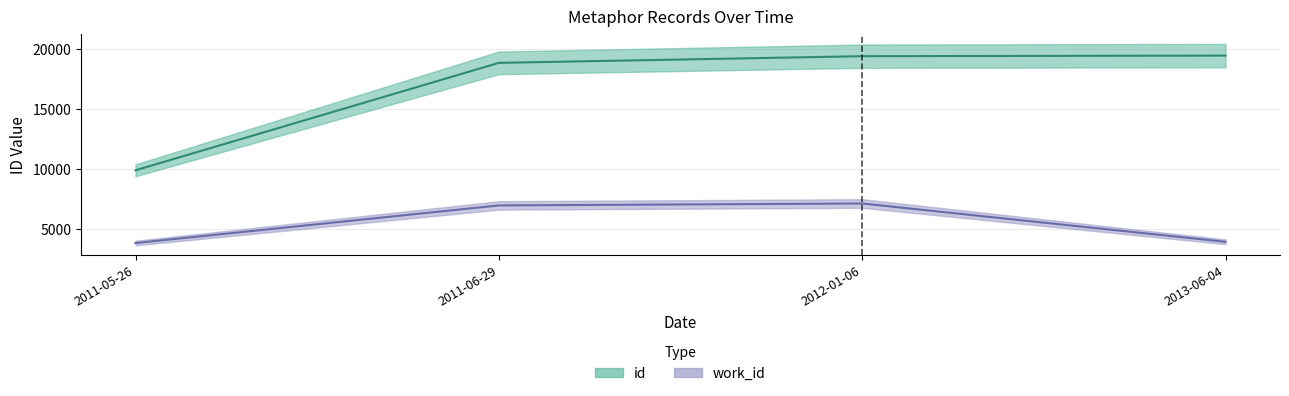

Is the value of id at 2011-06-29 greater than the value of work_id at 2013-06-04?

Yes